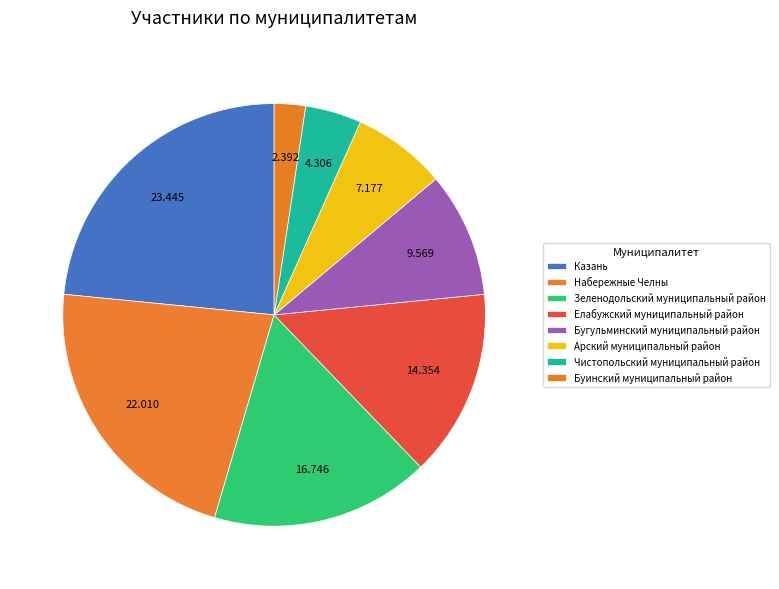

What percentage is the Буинский муниципальный район slice, to the nearest percent?

2%